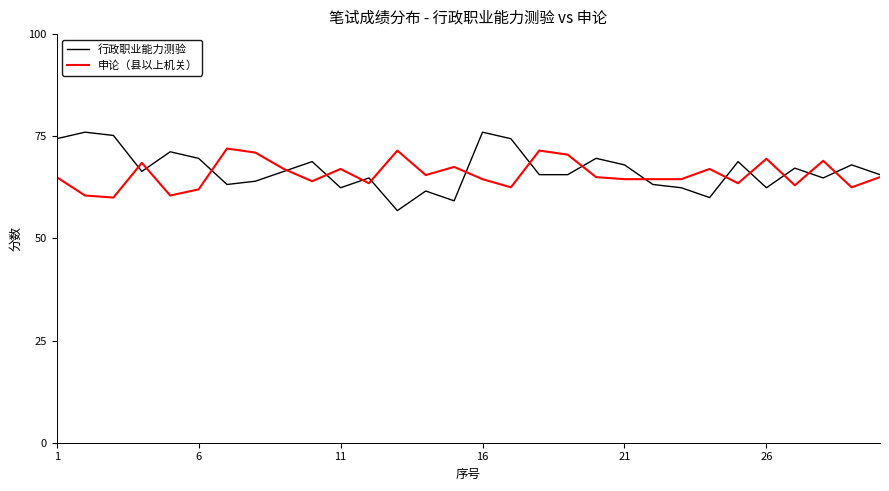

What is the lowest value of the 申论（县以上机关） series?

60.0